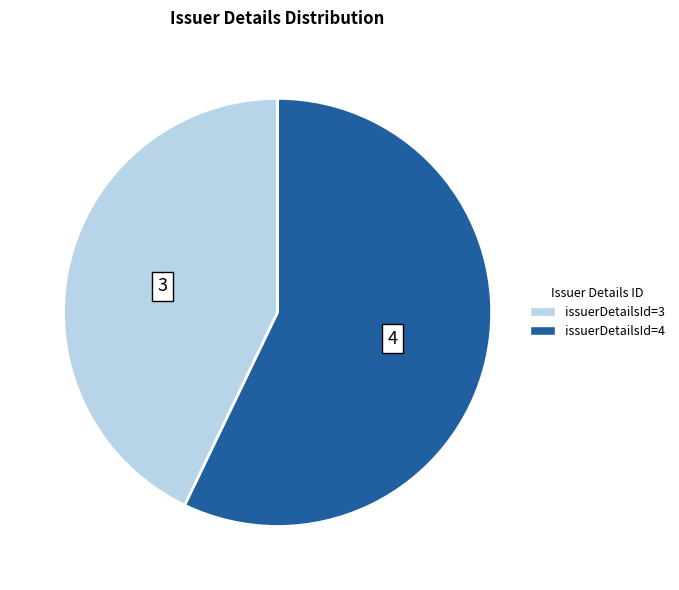

Is there a majority slice in this chart?

Yes